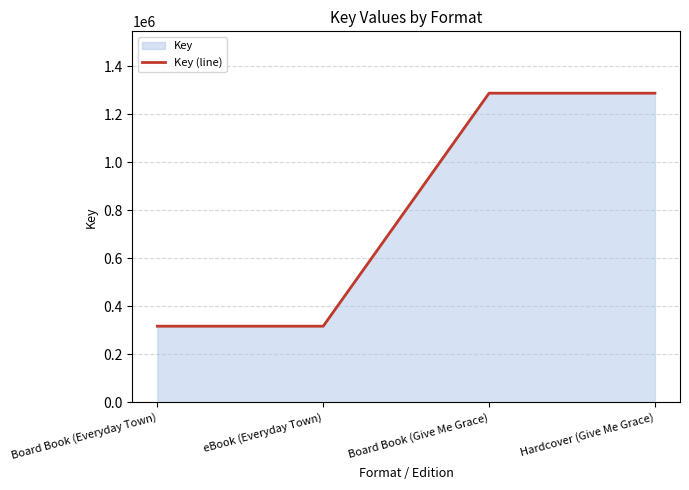

Does the chart display data point markers on the line(s)?

No